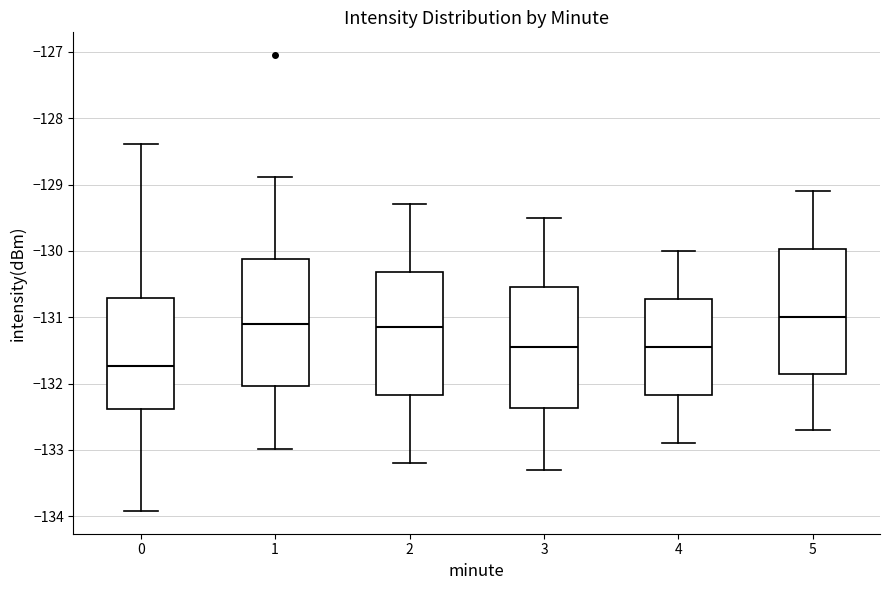

Which box's median line is the highest?

5